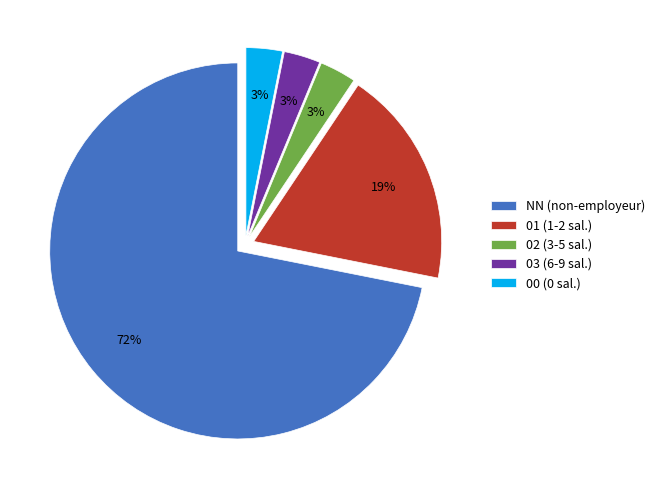

To the nearest percent, what is the difference between the 00 and 01 slice percentages?

16%